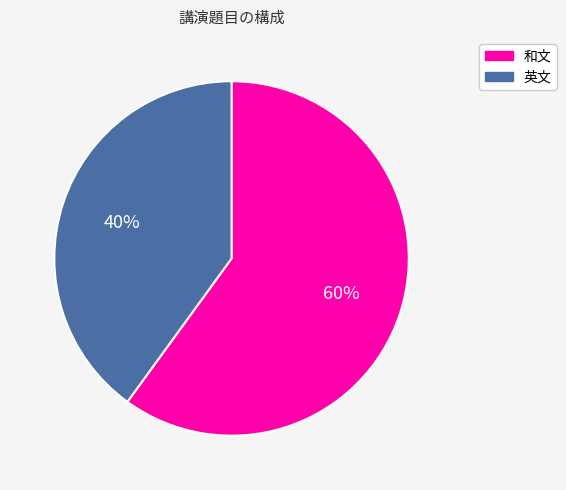

How many segments does this pie chart have?

2